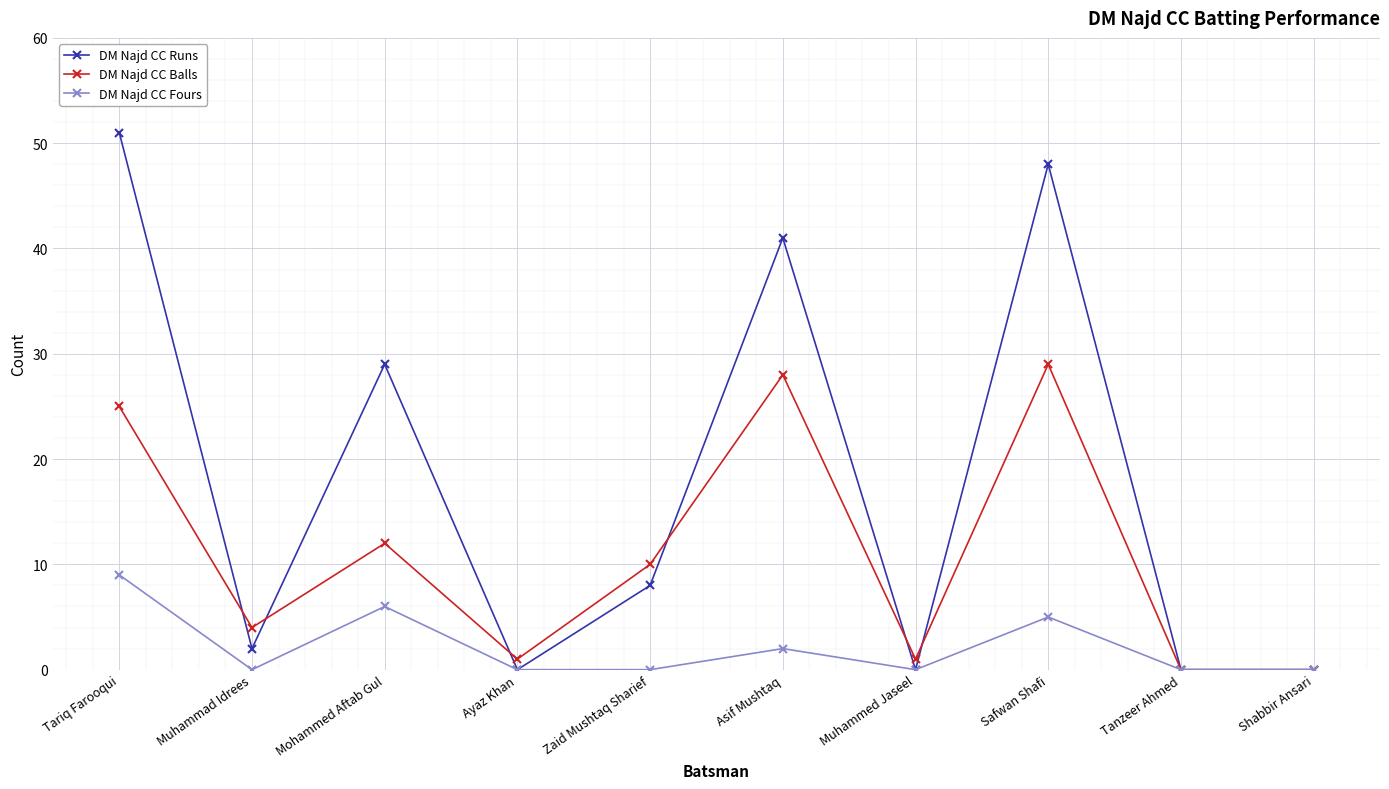

Is it true that DM Najd CC Balls equals 25 at Tariq Farooqui?

True